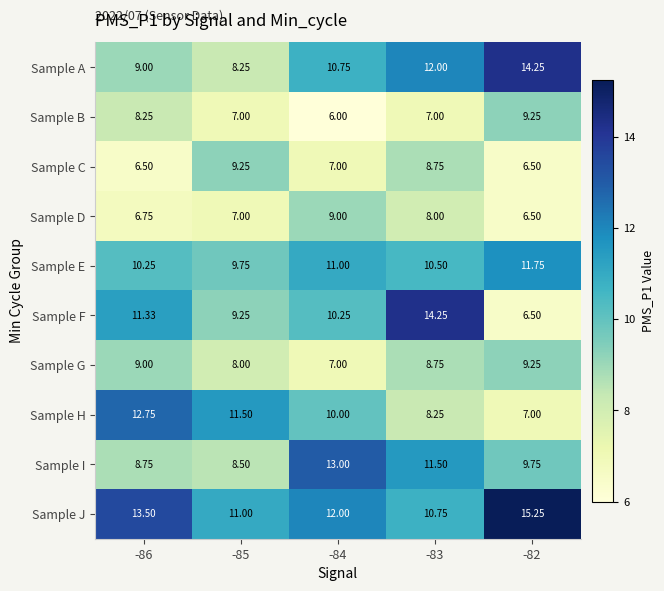

Which series has the largest total across all categories?

Sample J